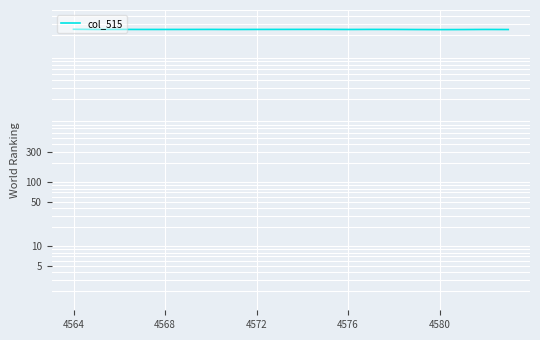

What position from the left is 19?

20